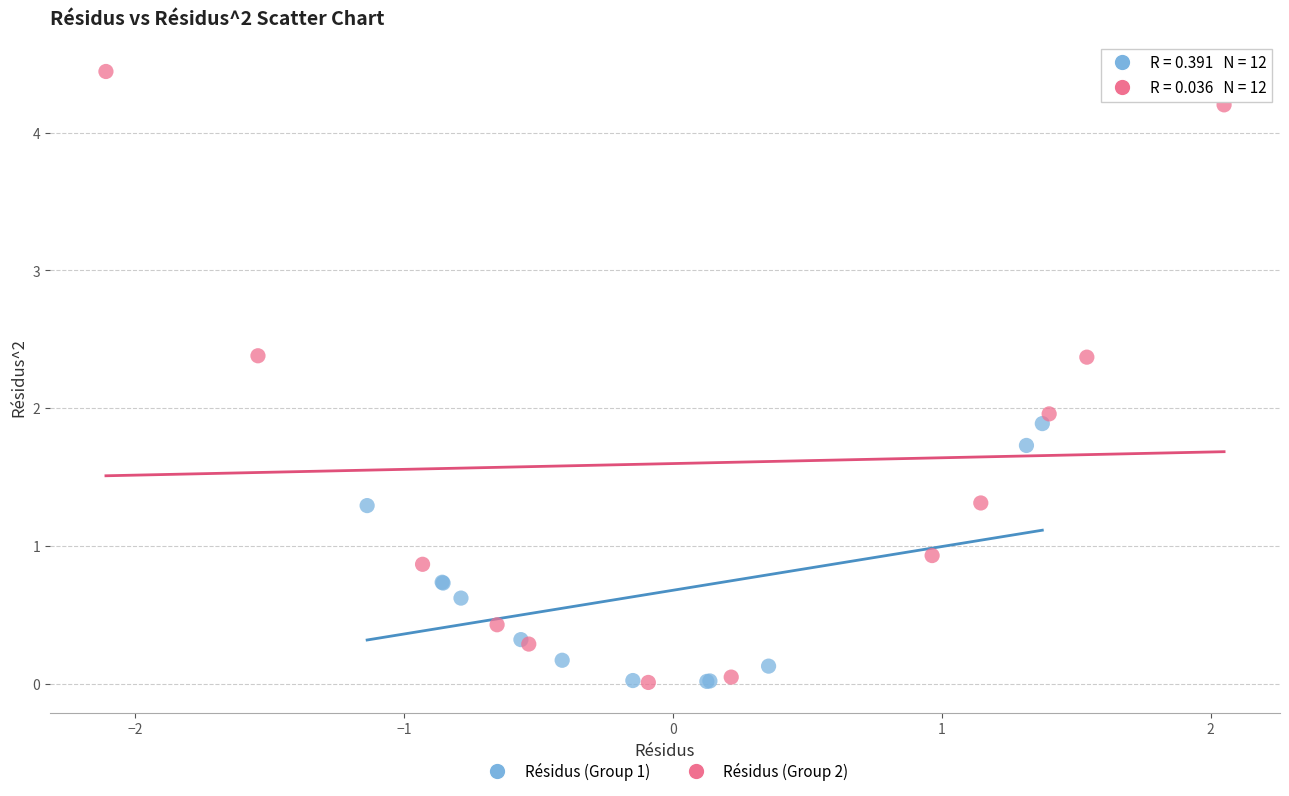

Which series has the widest spread of Y values?

Résidus (Group 2)